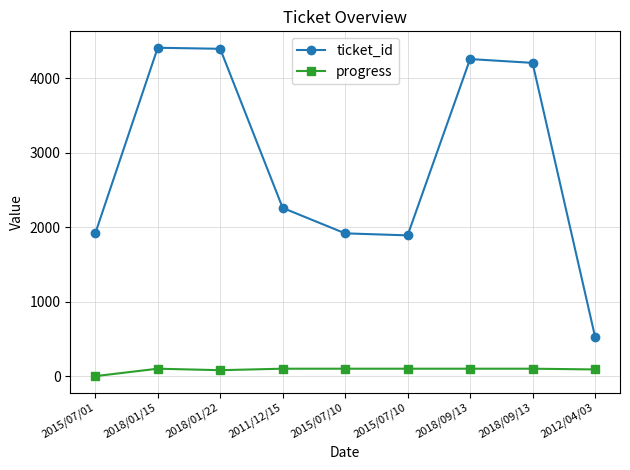

True or false: ticket_id has more than 1 interior local peaks.

True